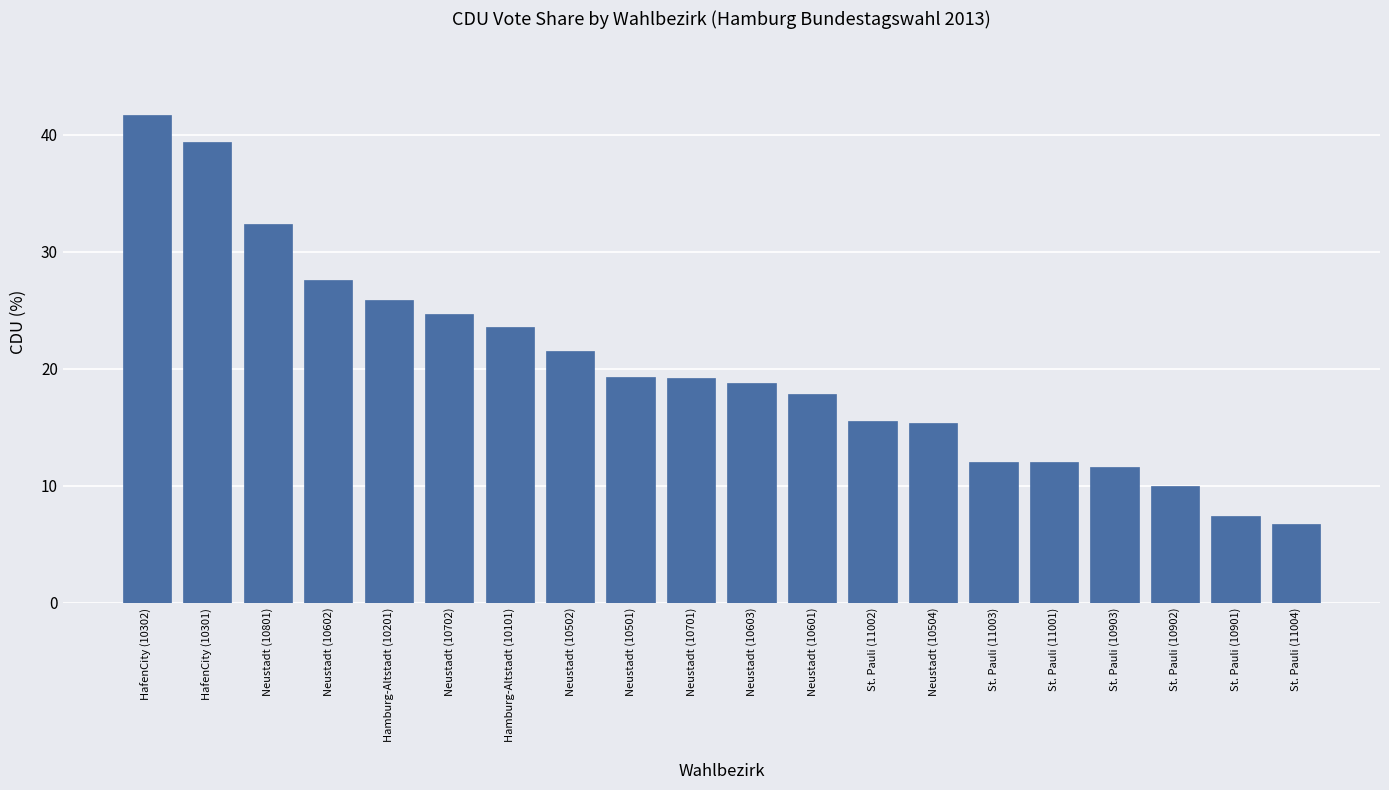

Between Hamburg-Altstadt (10101) and Neustadt (10601), which is larger?

Hamburg-Altstadt (10101)